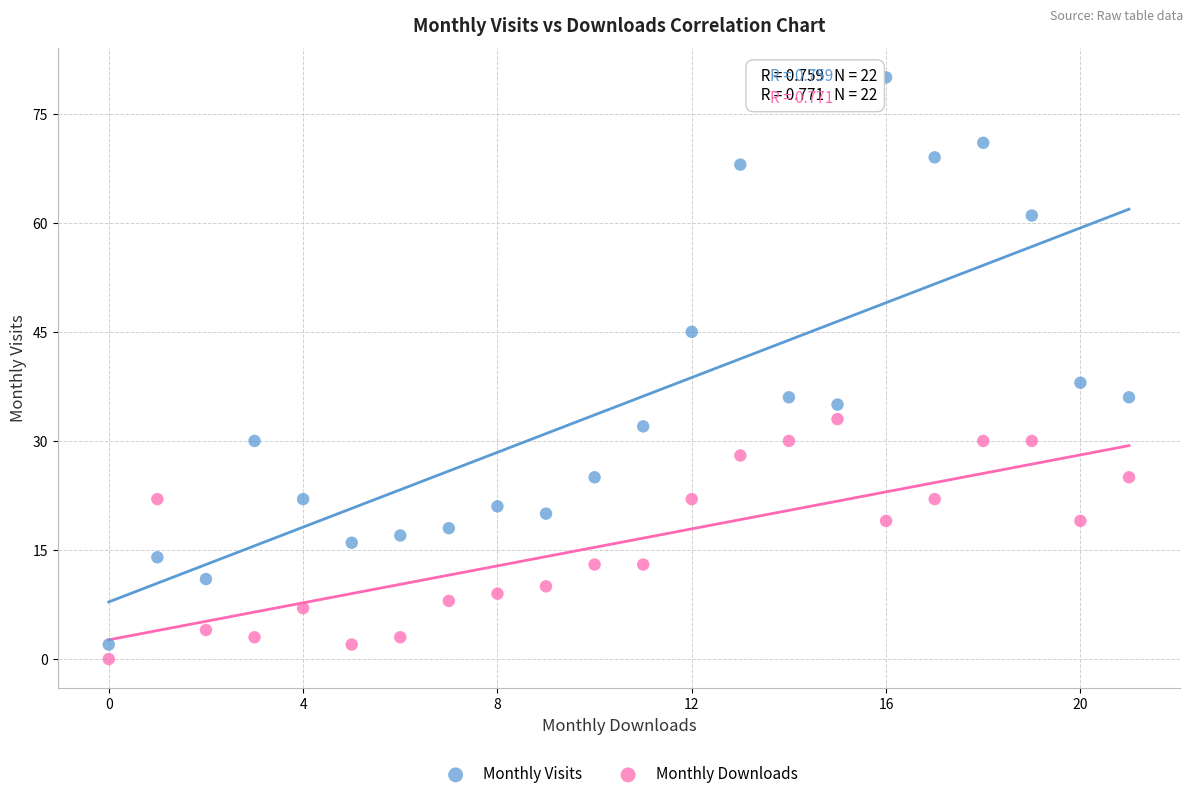

Across all data points, what is the range of Y values (max minus min)?

80